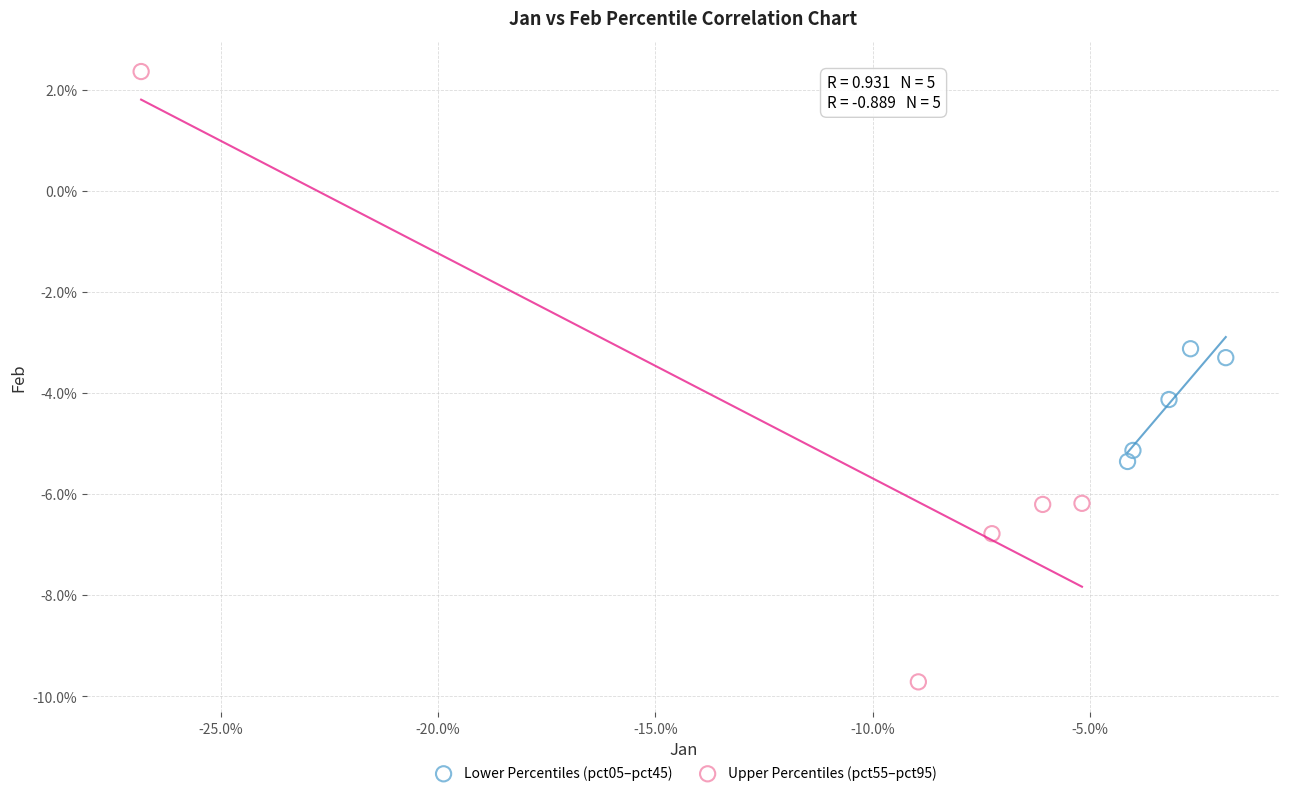

What are all the series names shown in the legend?

Lower Percentiles (pct05–pct45), Upper Percentiles (pct55–pct95)